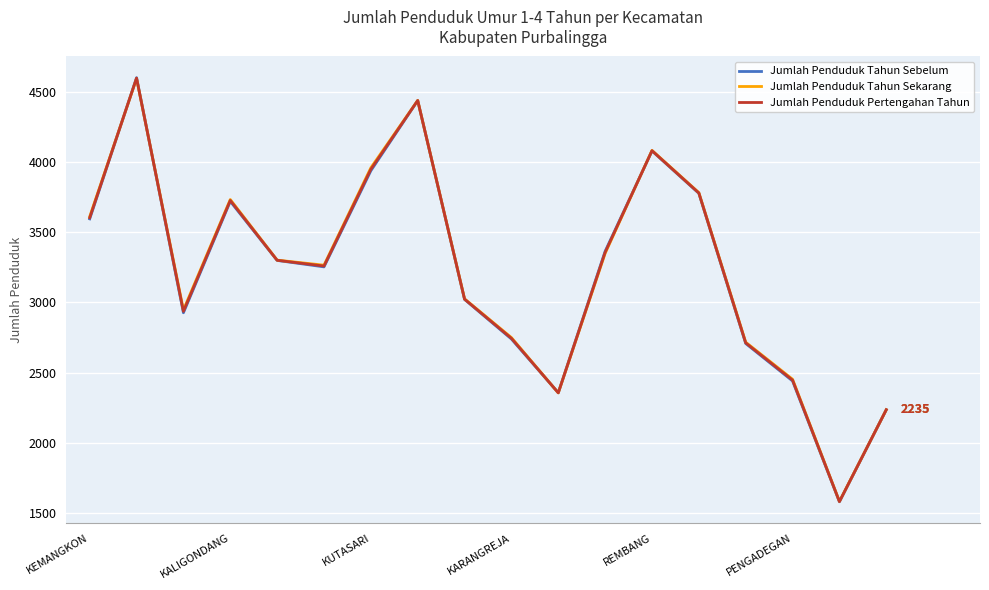

What is the smallest value displayed?

1579.0